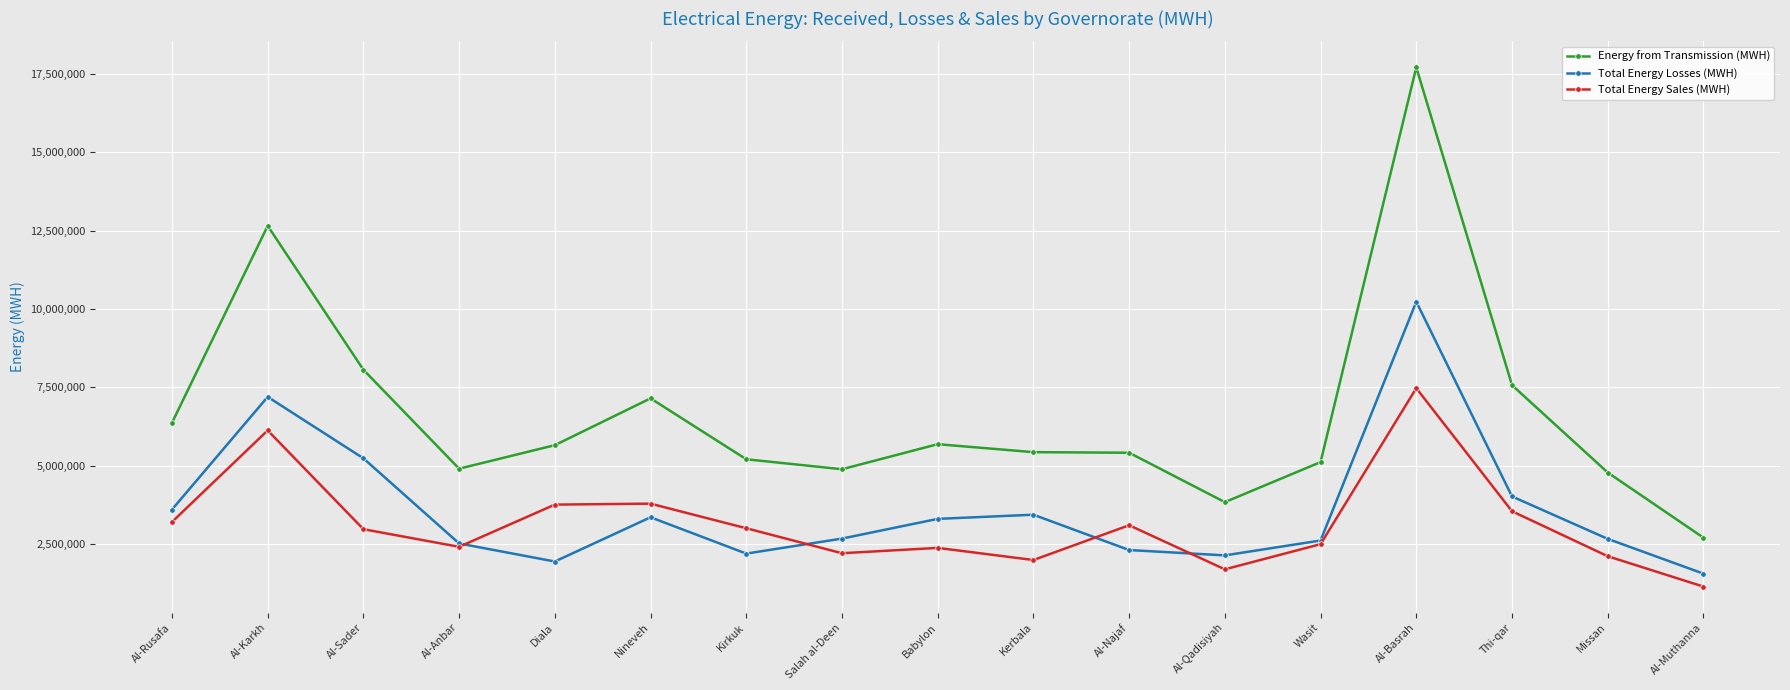

True or false: Energy from Transmission (MWH) and Total Energy Sales (MWH) cross at least once.

False